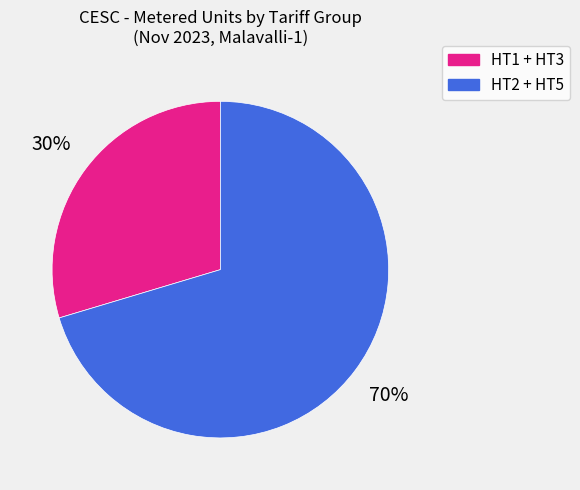

How many slices are in this pie chart?

2